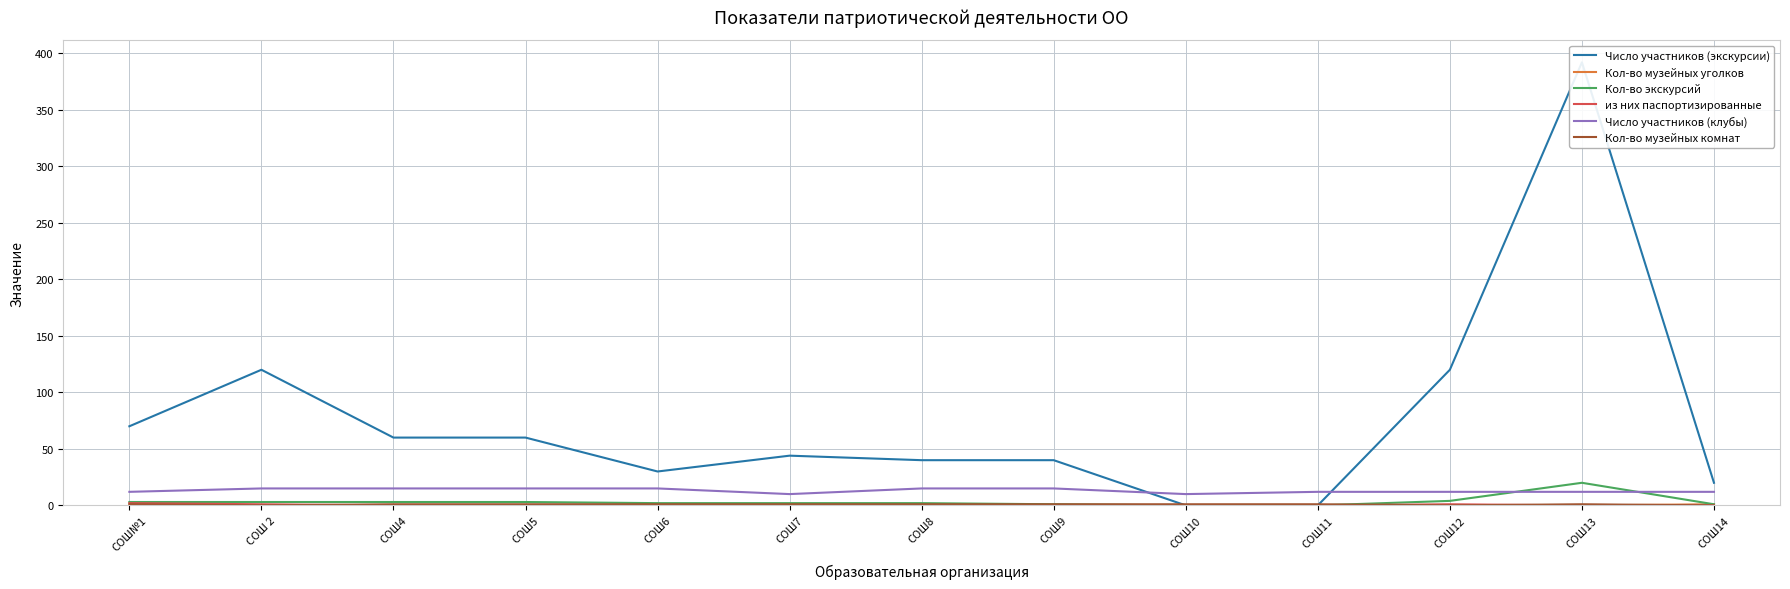

Reading right to left, extract all data points from this chart.

Число участников (экскурсии): 20	392	120	0	0	40	40	44	30	60	60	120	70
Кол-во музейных уголков: 1	0	0	0	0	0	0	0	0	0	0	0	0
Кол-во экскурсий: 1	20	4	0	0	1	2	2	2	3	3	3	3
из них паспортизированные: 0	0	1	0	0	0	0	0	0	0	0	1	2
Число участников (клубы): 12	12	12	12	10	15	15	10	15	15	15	15	12
Кол-во музейных комнат: 0	1	0	1	1	1	1	1	1	1	1	0	1